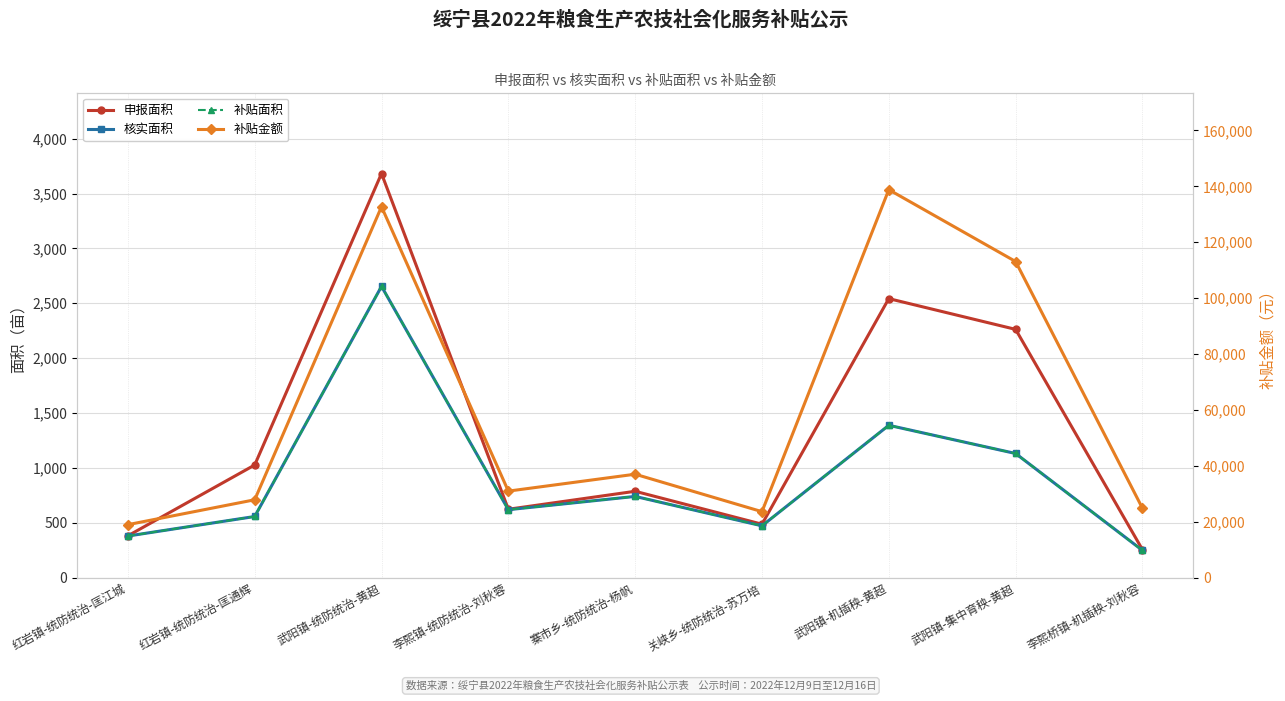

What is the difference between the 核实面积 values at 关峡乡-统防统治-苏万培 and 李熙桥镇-机插秧-刘秋容?

223.6